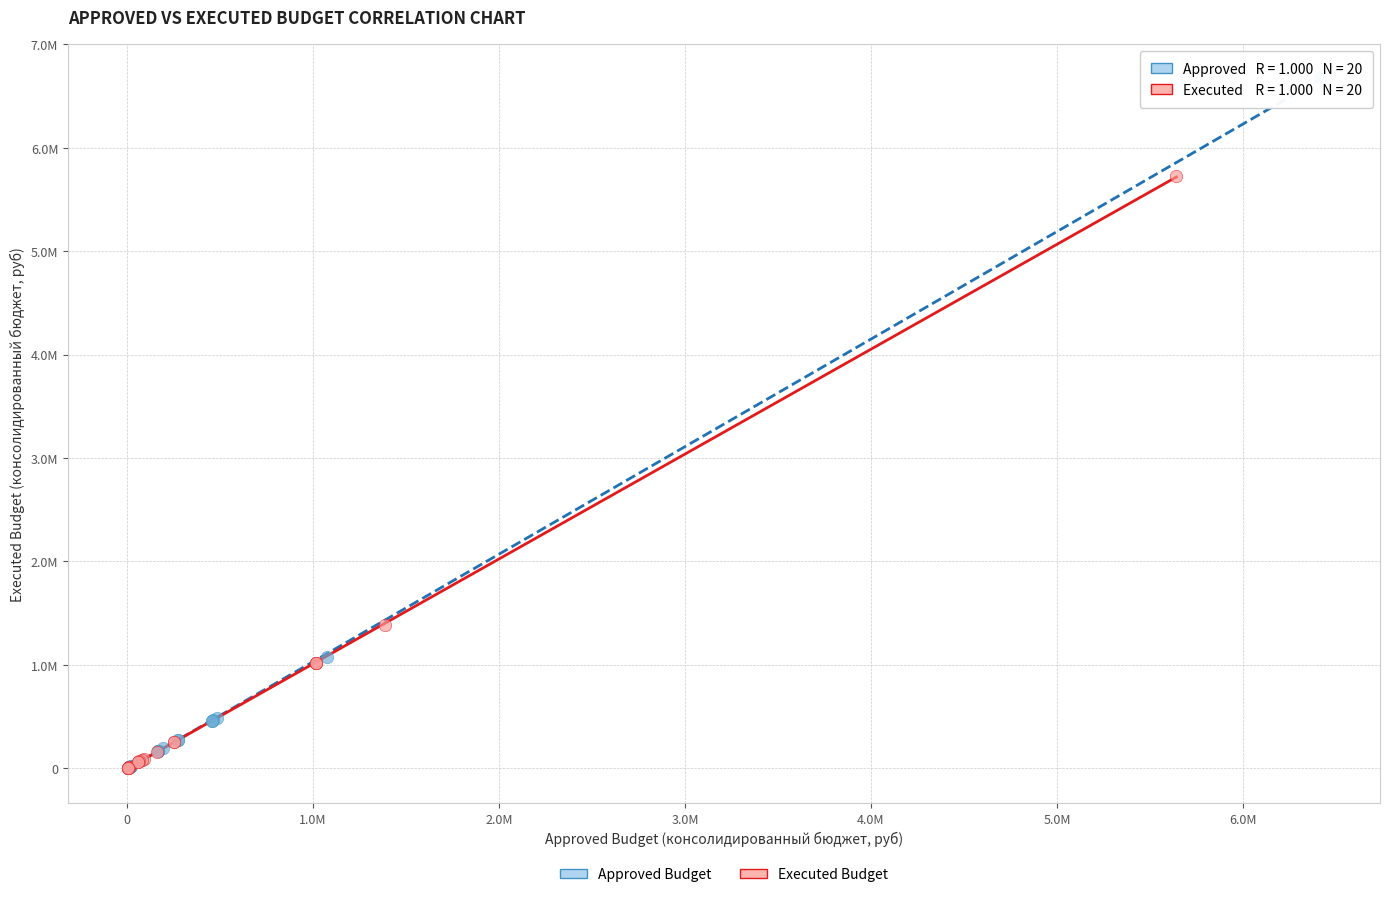

Which series has the widest spread of Y values?

Approved Budget